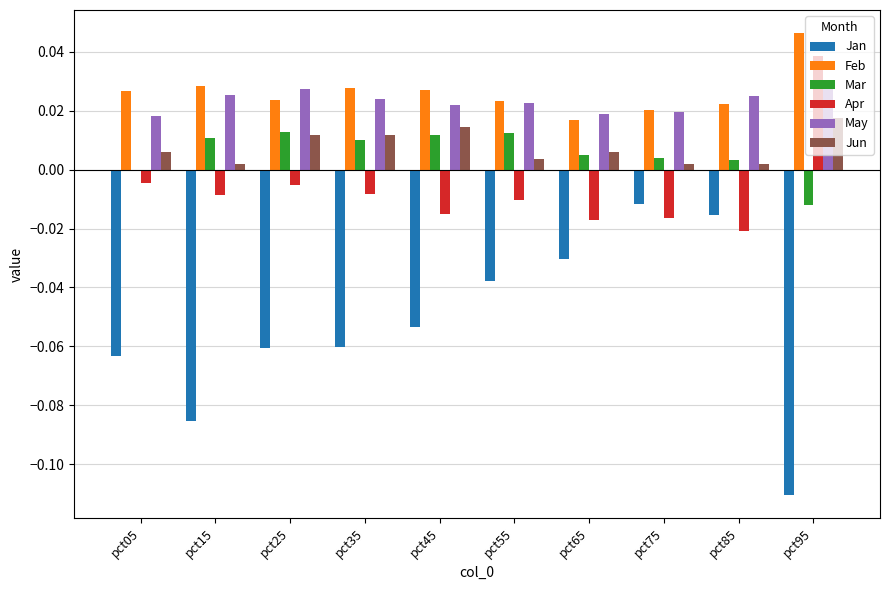

Are the bars horizontal?

No